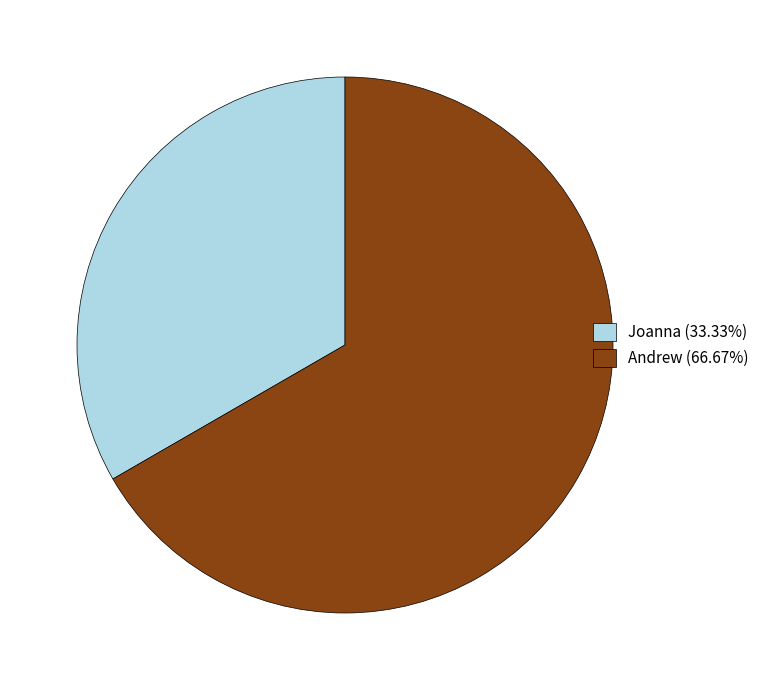

Is Joanna the majority of the pie?

No